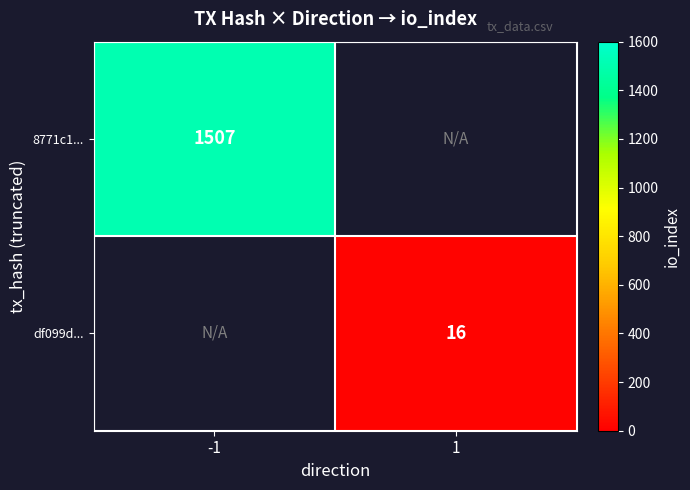

True or false: 8771c1... has a value of 1507 at -1.

True